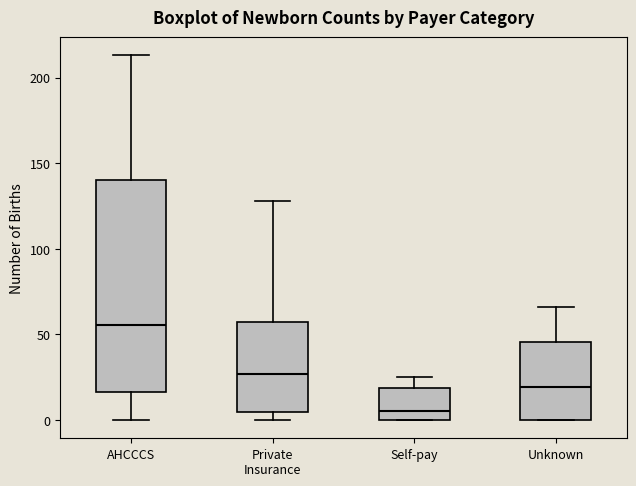

Reading left to right, read every box against the y-axis: the position of its median line, the range the box covers, and the ends of its whiskers. The values are not printed on the chart, so give them approximately, as read against the axis.

AHCCCS: median 55, box 15 to 140, whiskers 0 to 215
Private Insurance: median 25, box 5 to 55, whiskers 0 to 130
Self-pay: median 5, box 0 to 20, whiskers 0 to 25
Unknown: median 20, box 0 to 45, whiskers 0 to 65